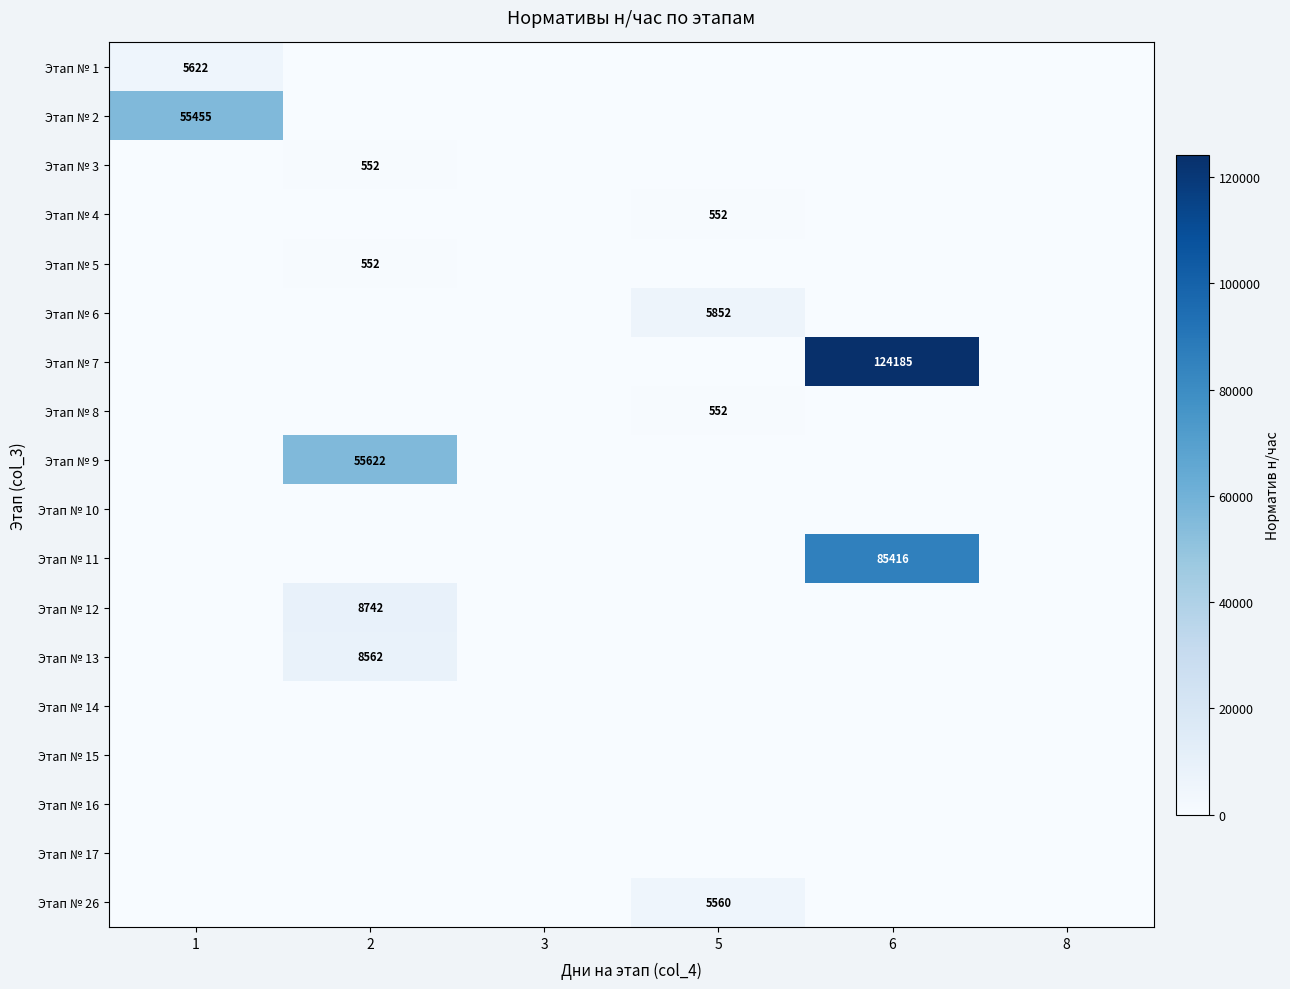

How many categories are shown in the chart?

6